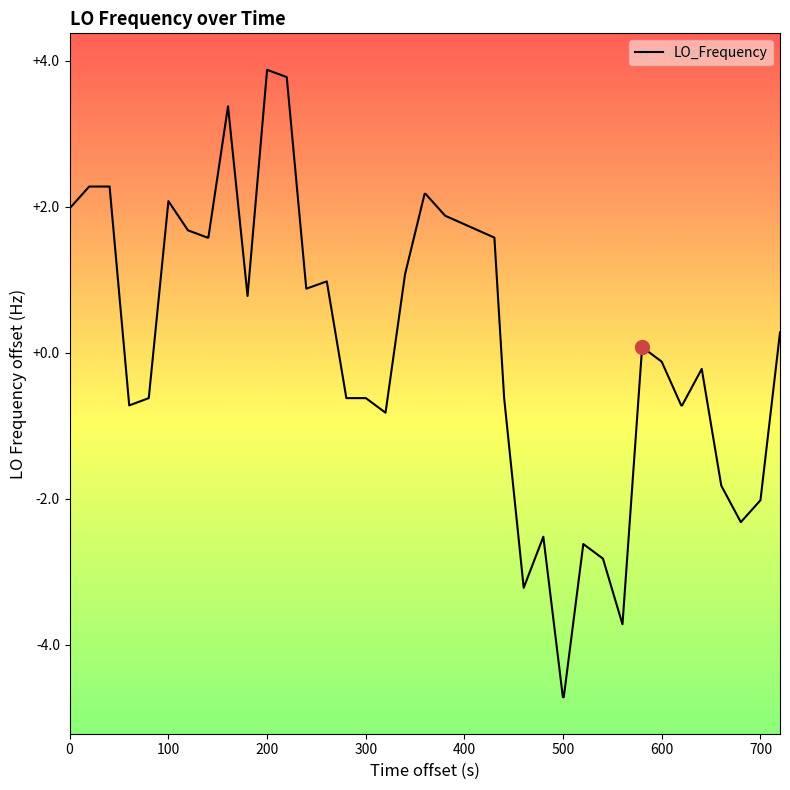

What is the difference between the maximum and minimum values?

8.6